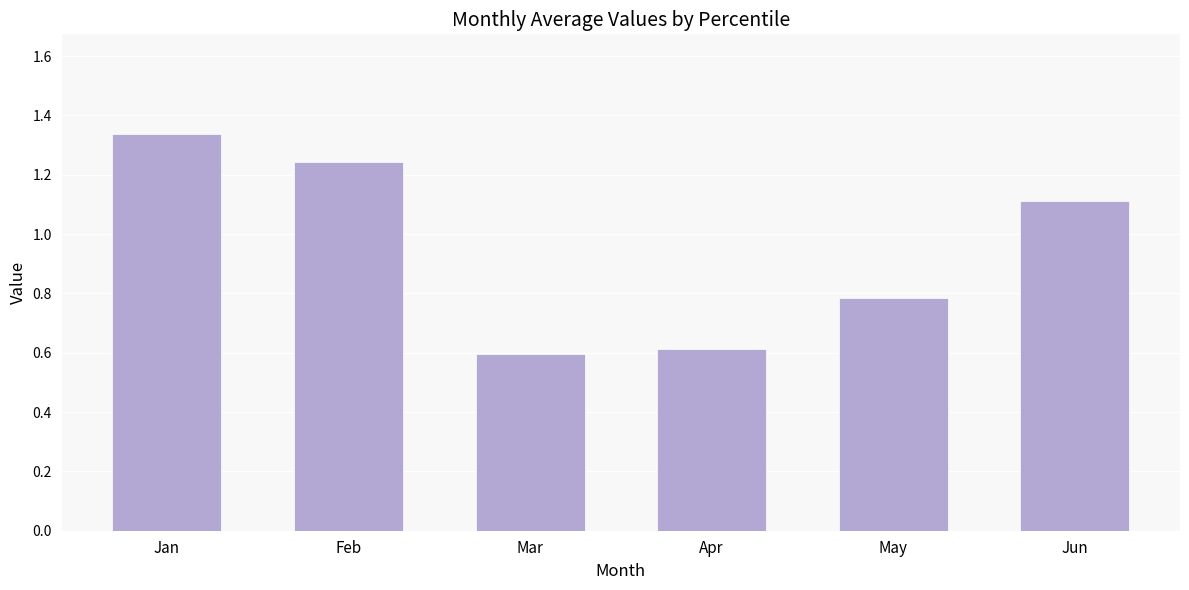

Between Jun and Apr, which is larger?

Jun